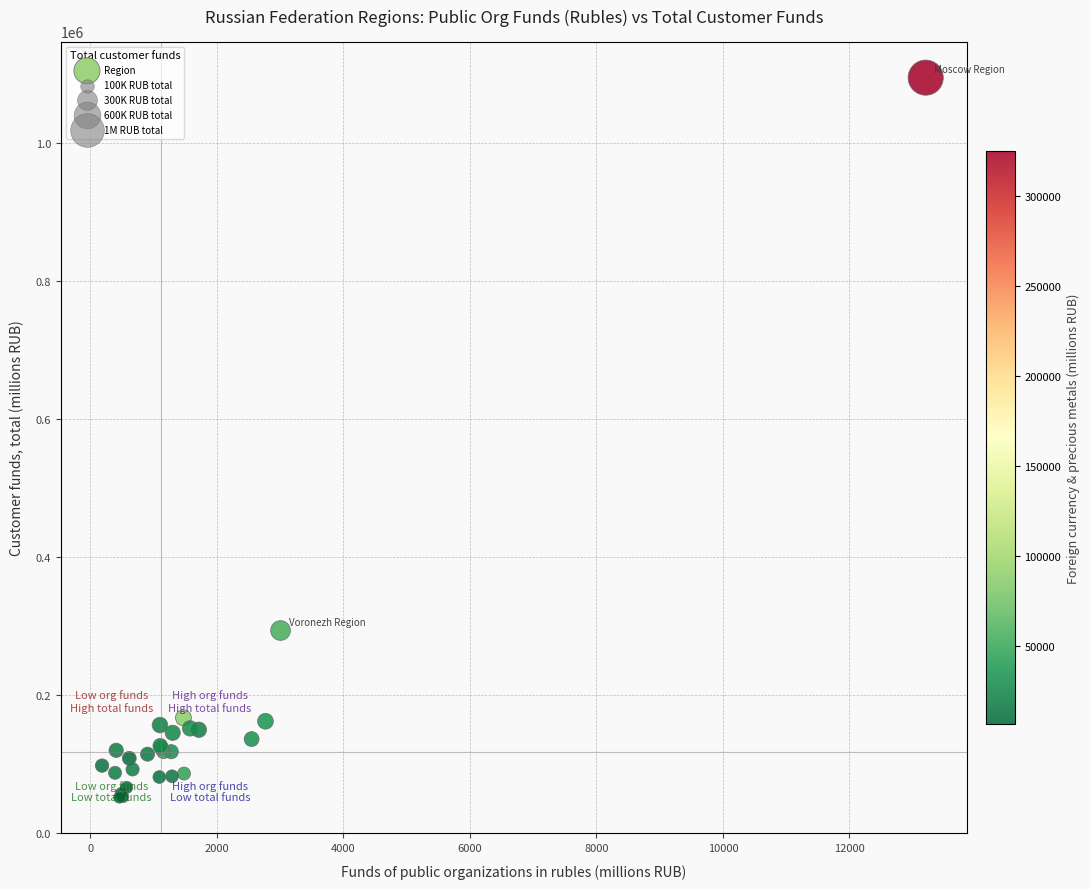

What Y value in the scatter plot is closest to 573200?

293417